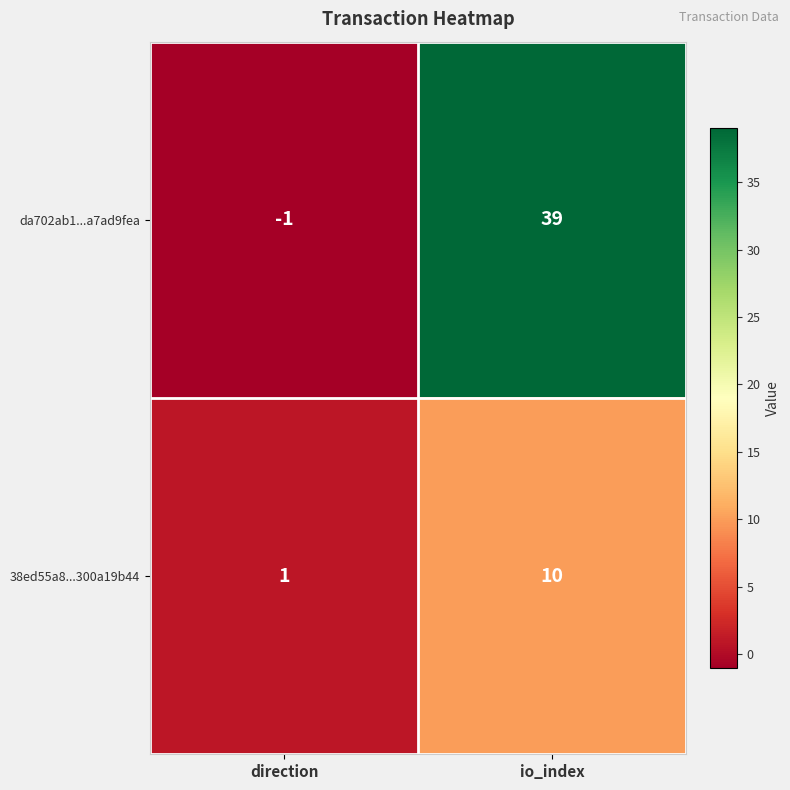

Rank the series at io_index from lowest to highest value.

38ed55a8...300a19b44, da702ab1...a7ad9fea